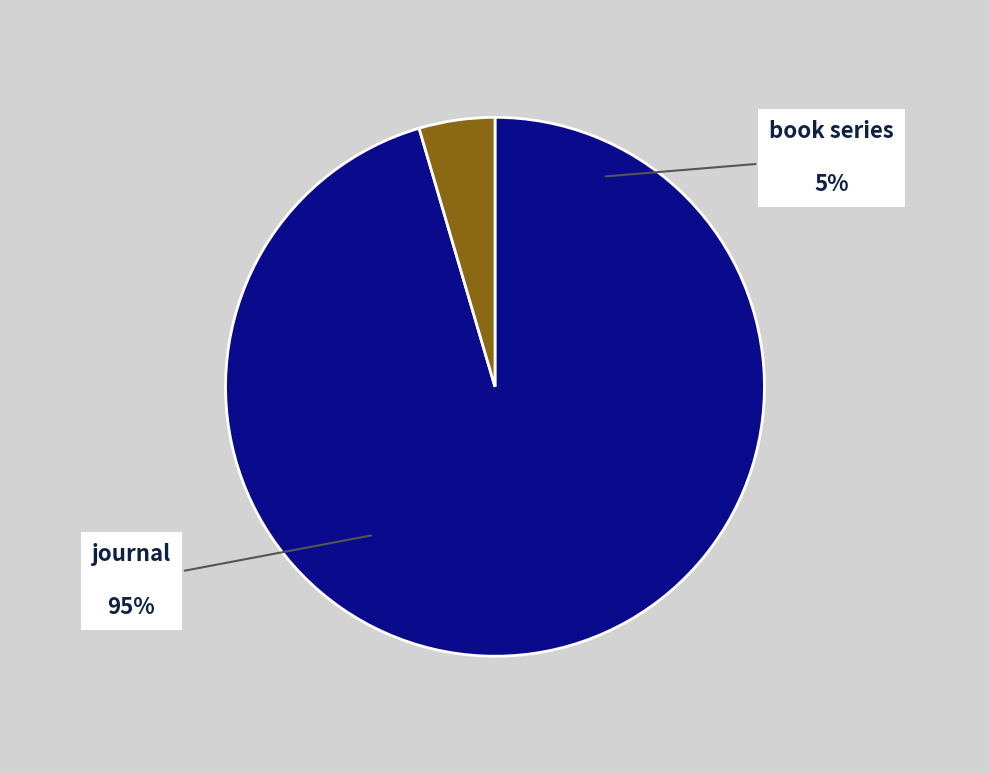

Which category has the smallest portion of the pie?

book series